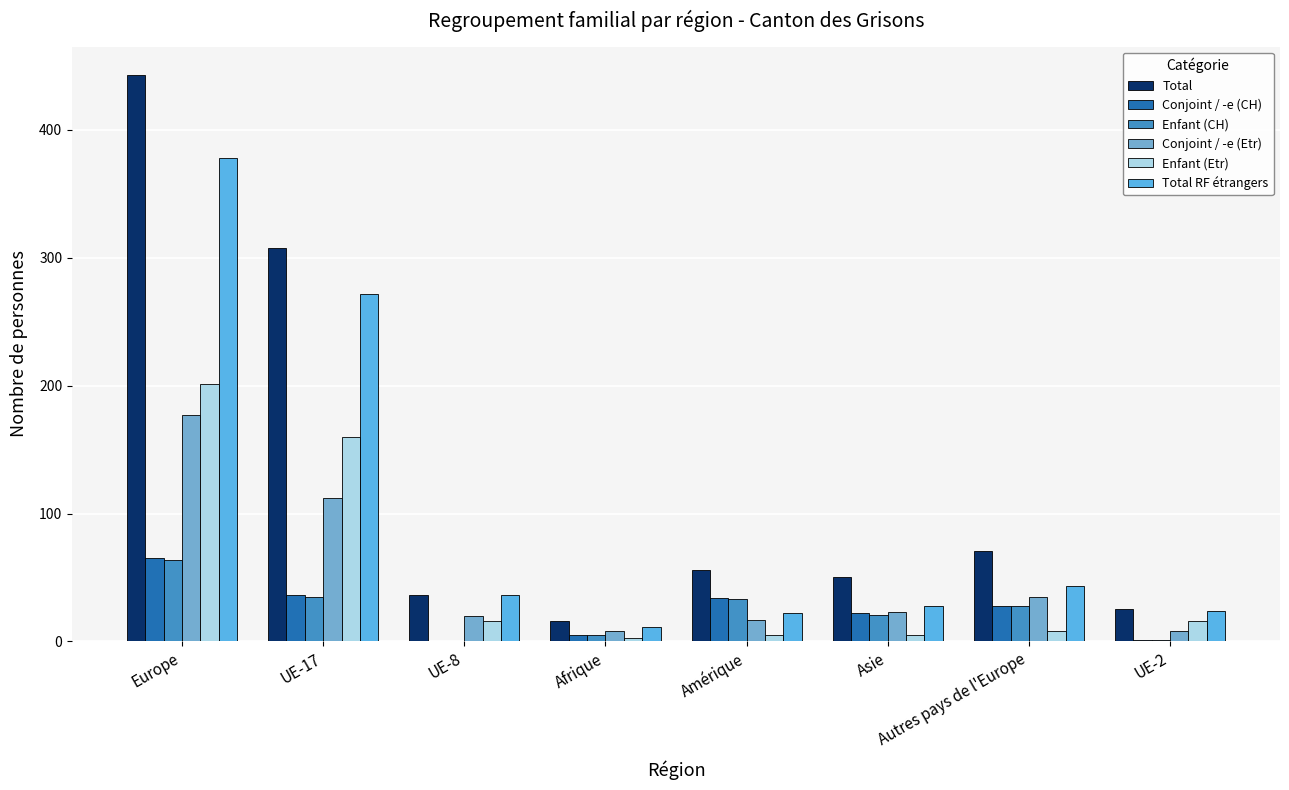

At which label does Enfant (Etr) first exceed 16?

Europe